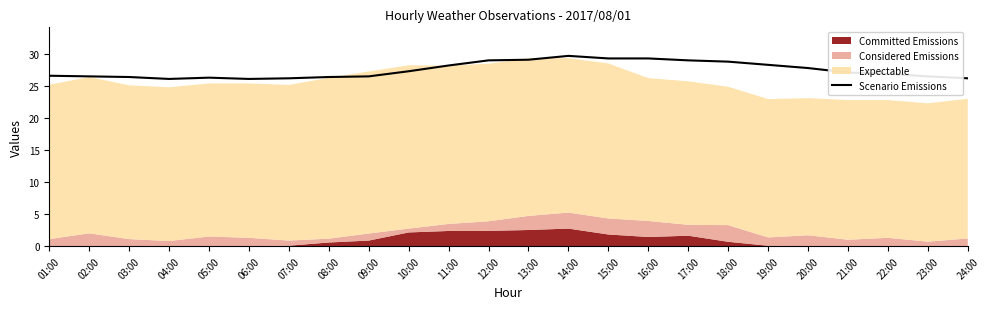

Reading left to right, list all the values displayed in this chart.

01:00=26.6	02:00=26.5	03:00=26.4	04:00=26.1	05:00=26.3	06:00=26.1	07:00=26.2	08:00=26.4	09:00=26.5	10:00=27.3	11:00=28.2	12:00=29.0	13:00=29.1	14:00=29.7	15:00=29.3	16:00=29.3	17:00=29.0	18:00=28.8	19:00=28.3	20:00=27.8	21:00=27.1	22:00=26.9	23:00=26.5	24:00=26.2